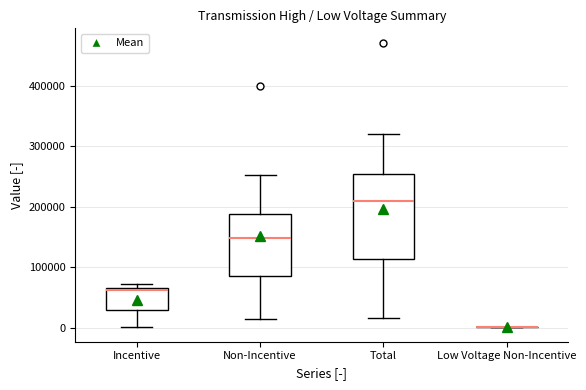

Reading left to right, read every box against the y-axis: the position of its median line, the range the box covers, and the ends of its whiskers. The values are not printed on the chart, so give them approximately, as read against the axis.

Incentive: median 60000, box 30000 to 70000, whiskers 0 to 70000 (just above the box's upper edge)
Non-Incentive: median 150000, box 90000 to 190000, whiskers 10000 to 250000
Total: median 210000, box 110000 to 250000, whiskers 20000 to 320000
Low Voltage Non-Incentive: box collapsed to a line at 0, whiskers 0 to 0